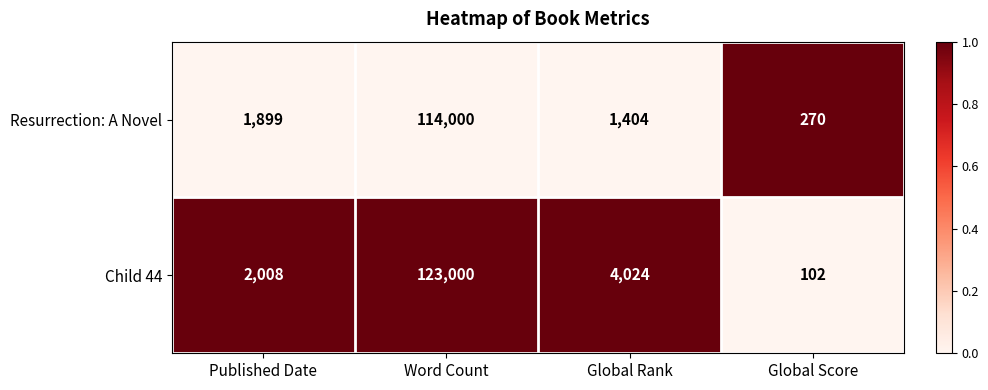

What is the average value of the Resurrection: A Novel series?

29393